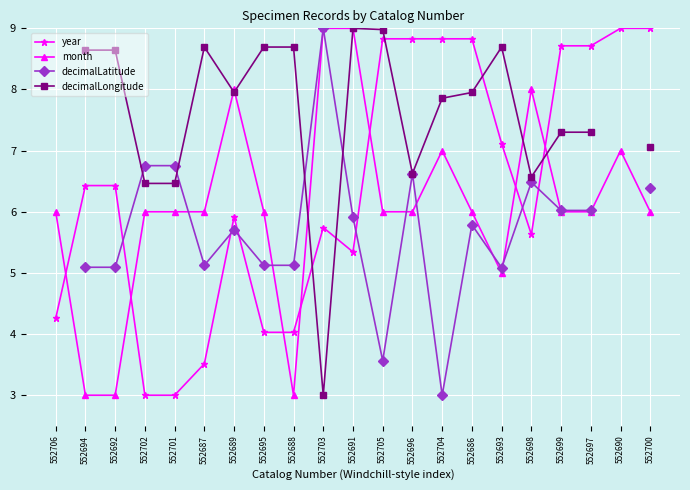

What are all the series names shown in the legend?

year, month, decimalLatitude, decimalLongitude